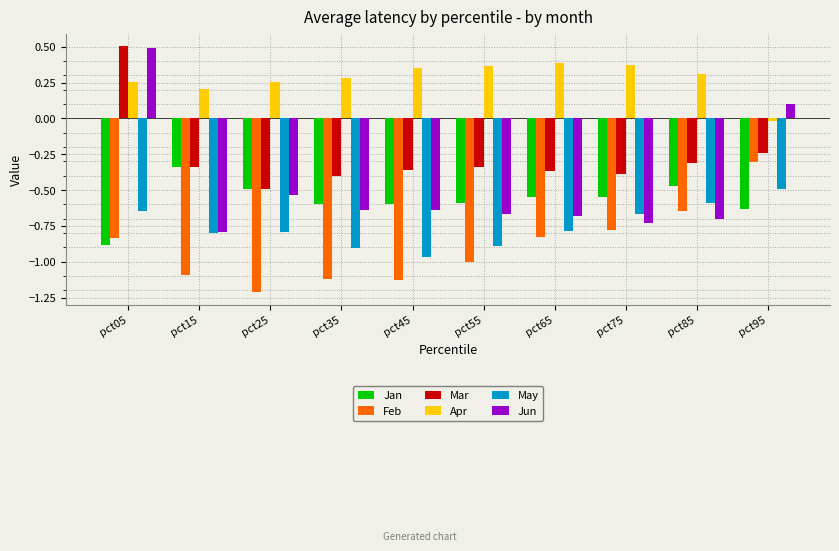

What are all the series names shown in the legend?

Jan, Feb, Mar, Apr, May, Jun